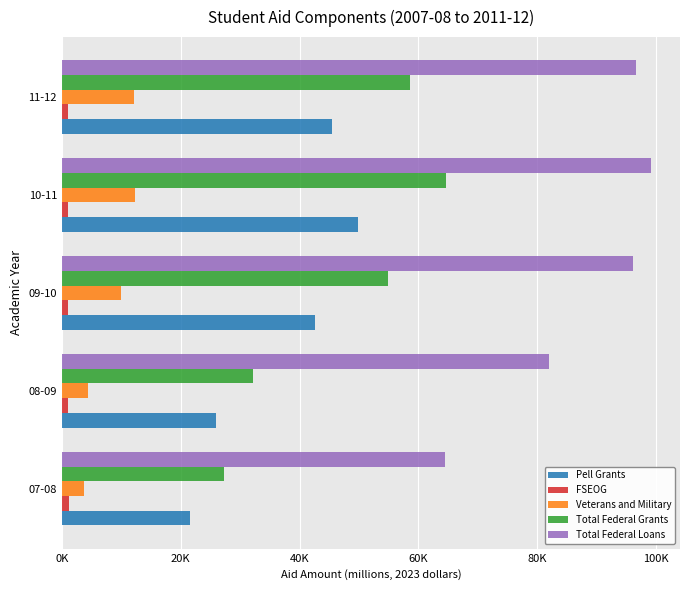

What is the sum of all Pell Grants values?

185385.5